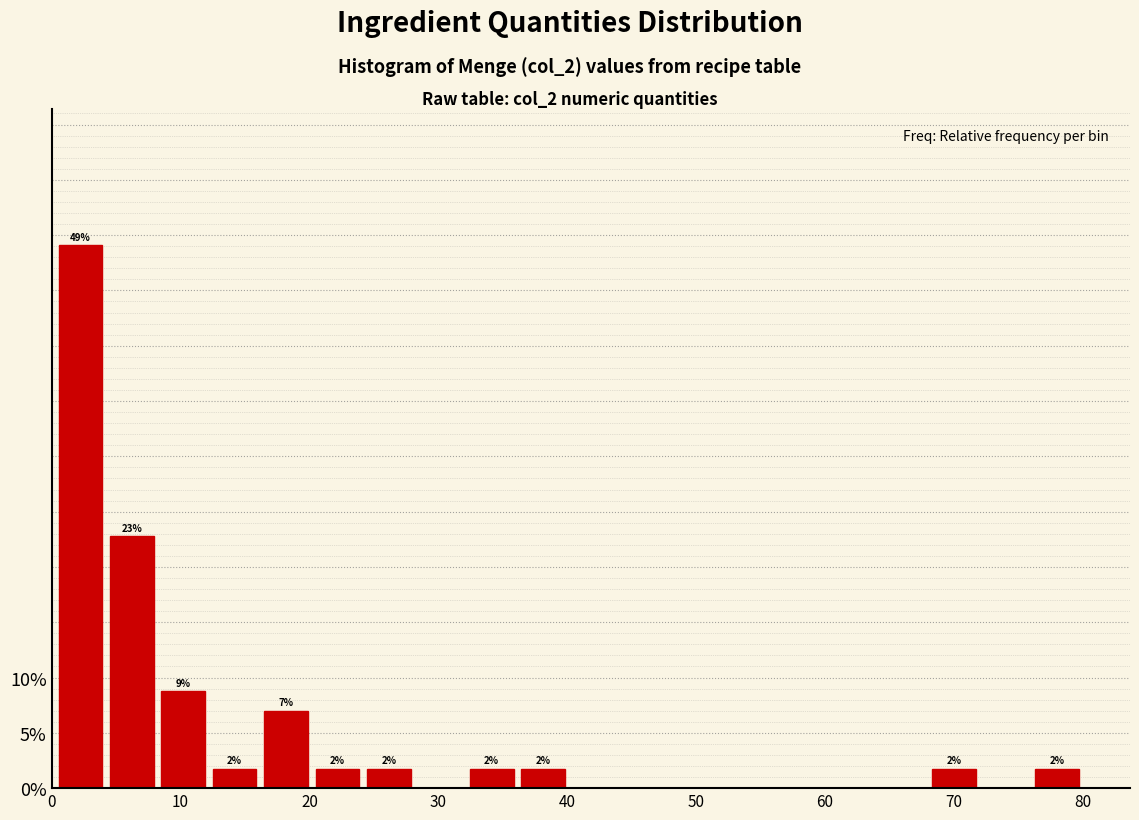

Around what value on the x-axis is the tallest bar? Give the approximate position of its centre, as read against the axis.

2